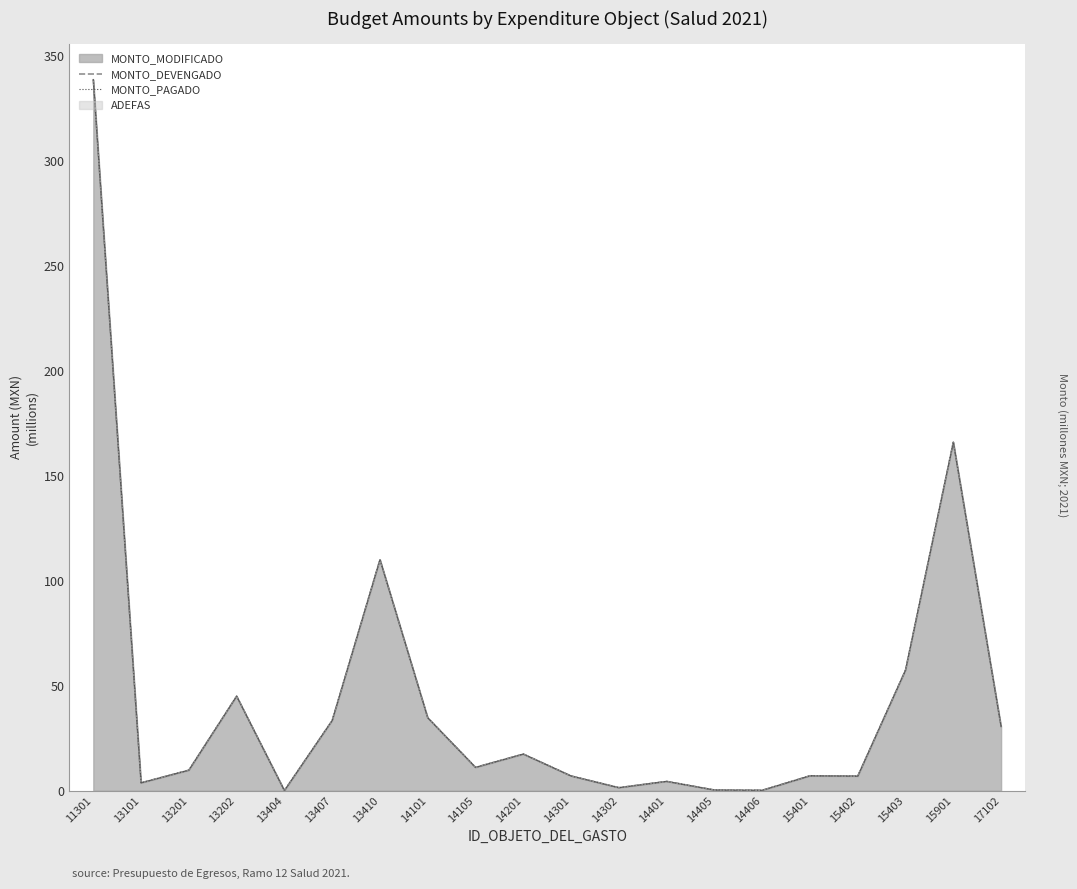

How many categories are shown in the chart?

20